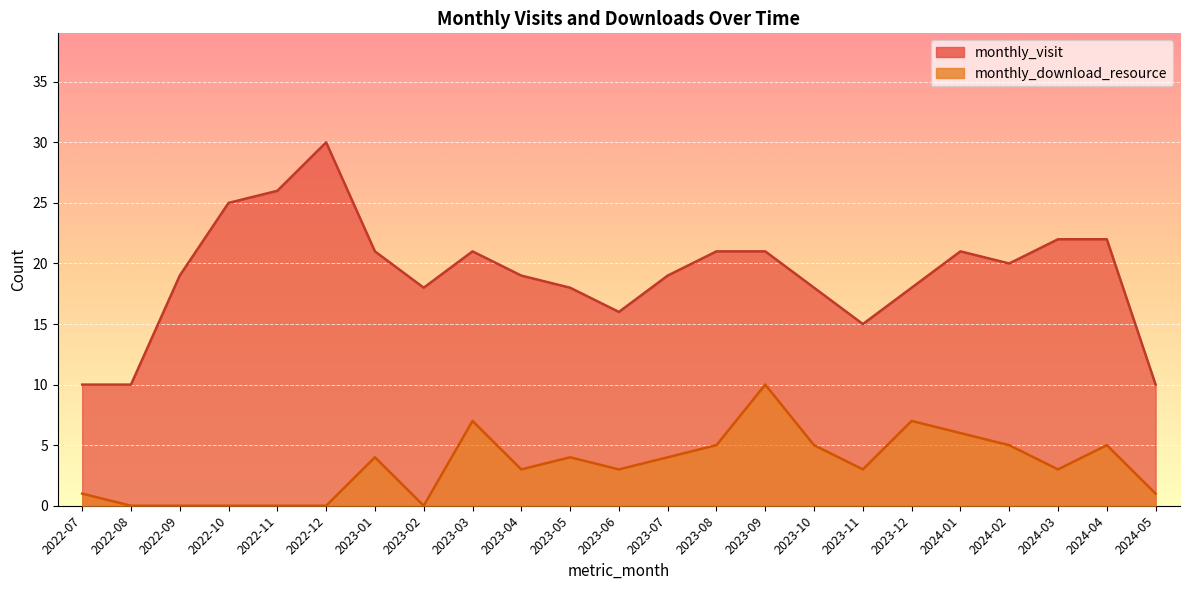

What is the sum of the monthly_visit values at 2022-08 and 2024-03?

32